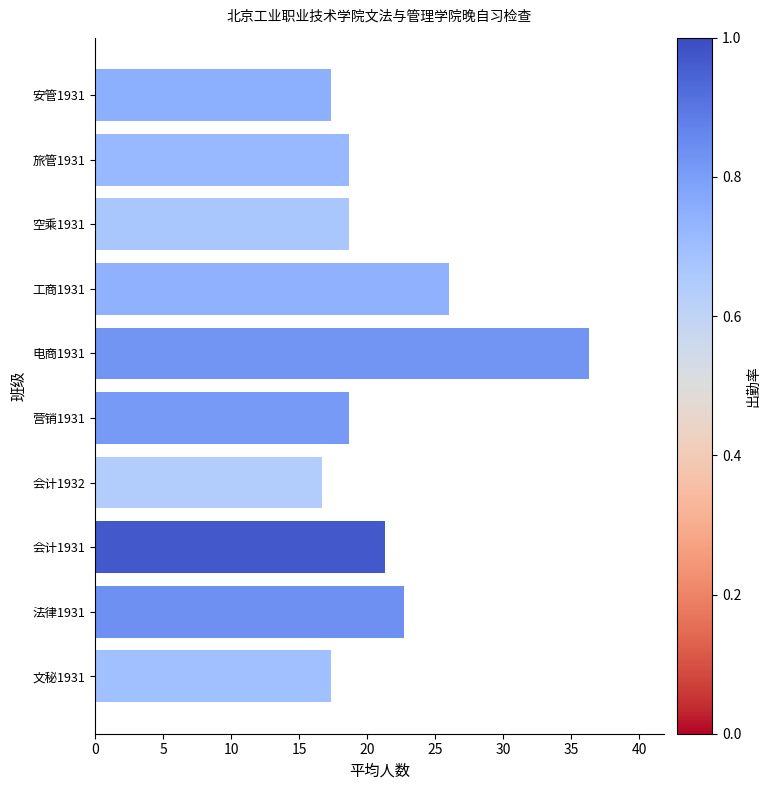

What is the greatest value displayed?

36.3